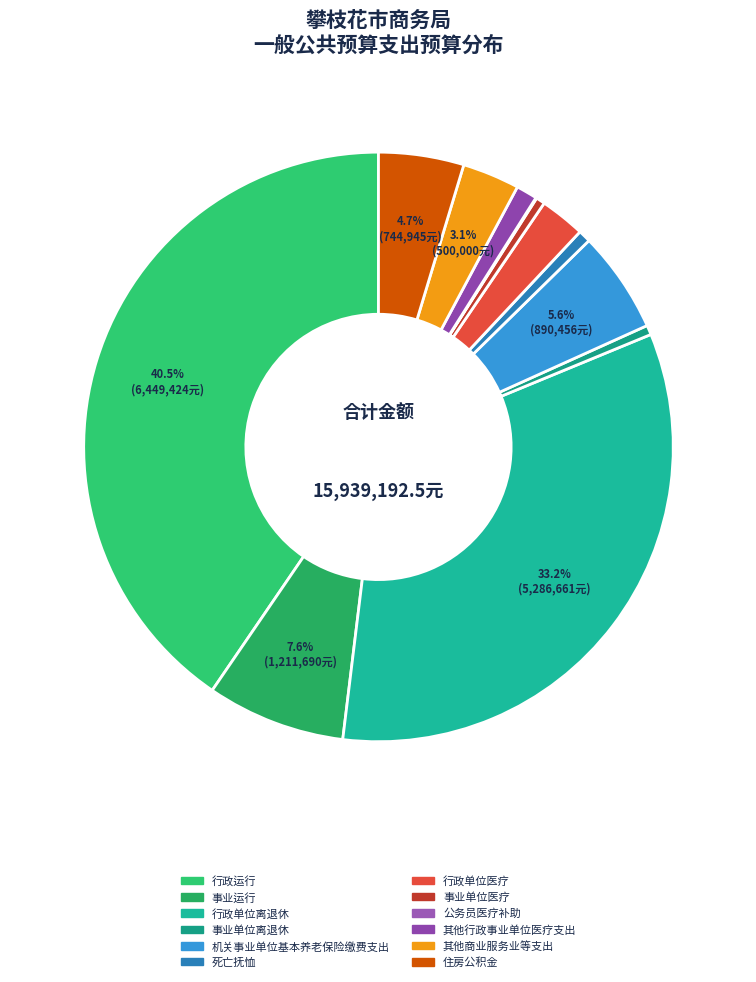

True or false: 行政单位离退休 accounts for 39% of the total.

False